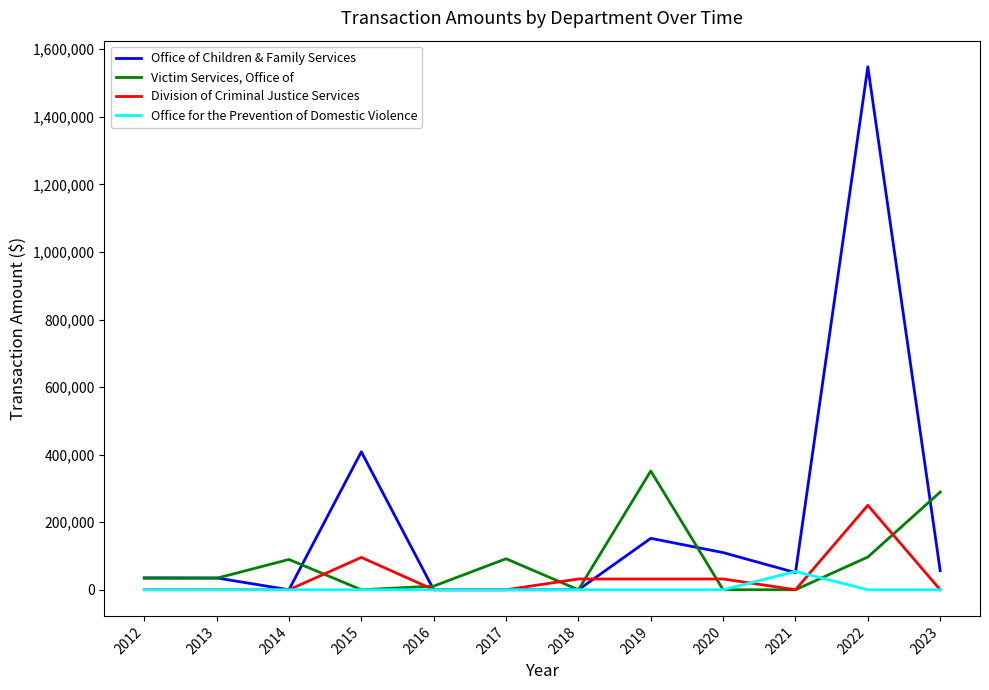

The Victim Services, Office of series shows 116712.2 at 2019. True or false?

False